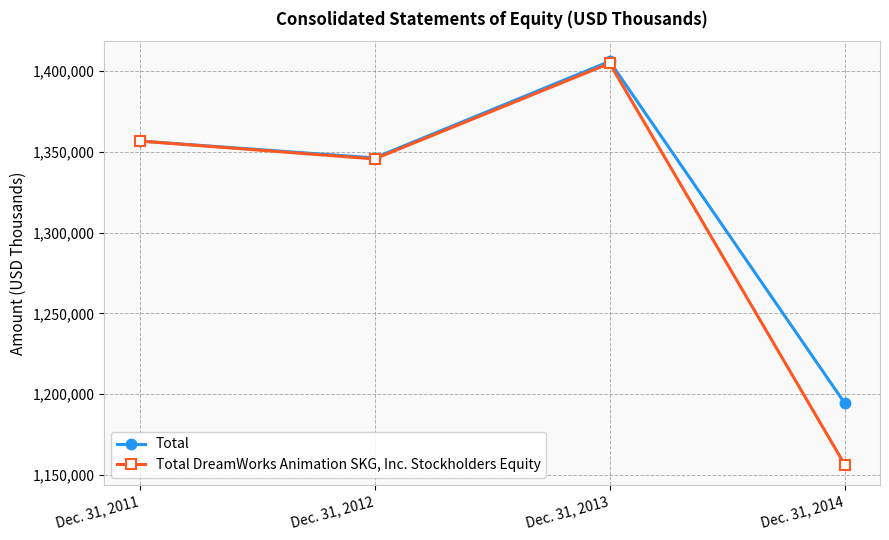

Which series has the widest spread of values?

Total DreamWorks Animation SKG, Inc. Stockholders Equity